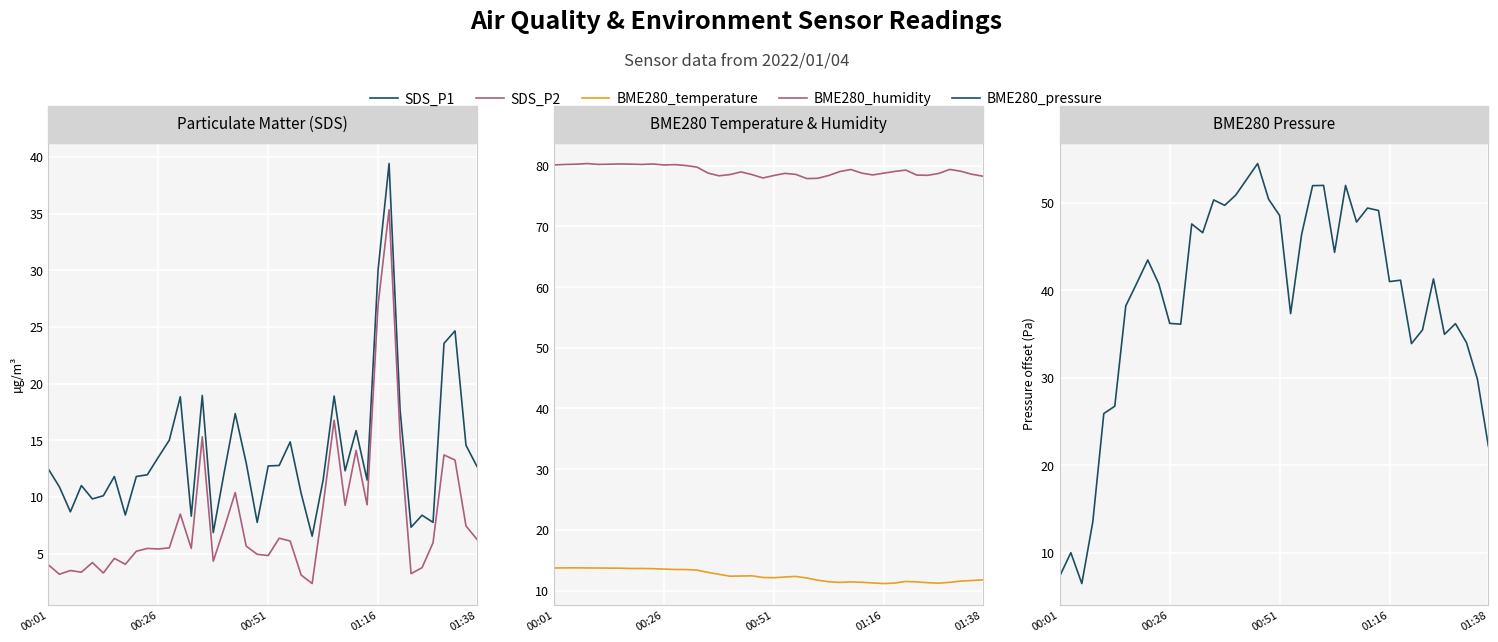

Which series has the largest total across all categories?

BME280_humidity